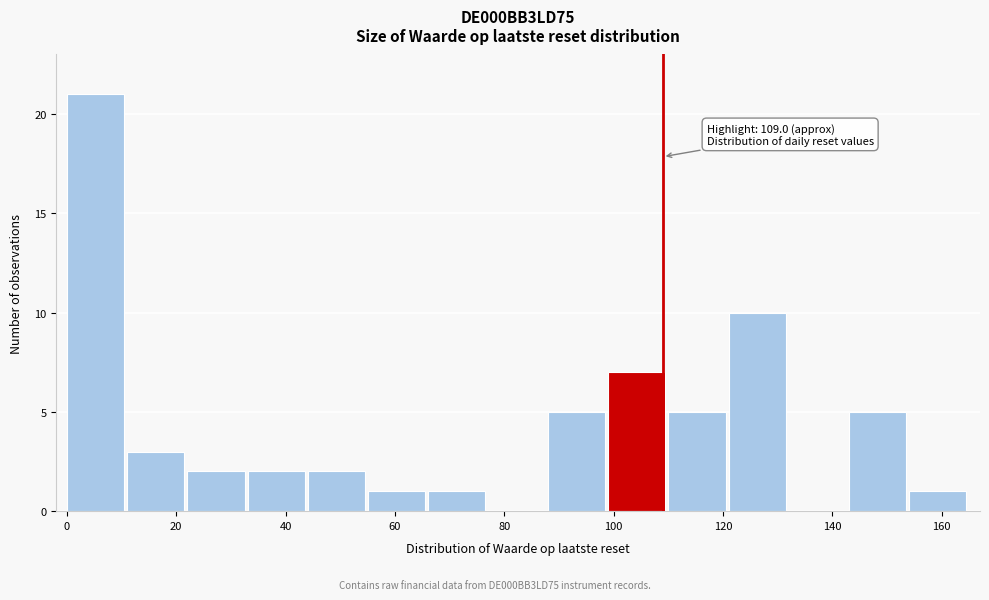

Which range on the x-axis has the tallest bar?

0 to 12